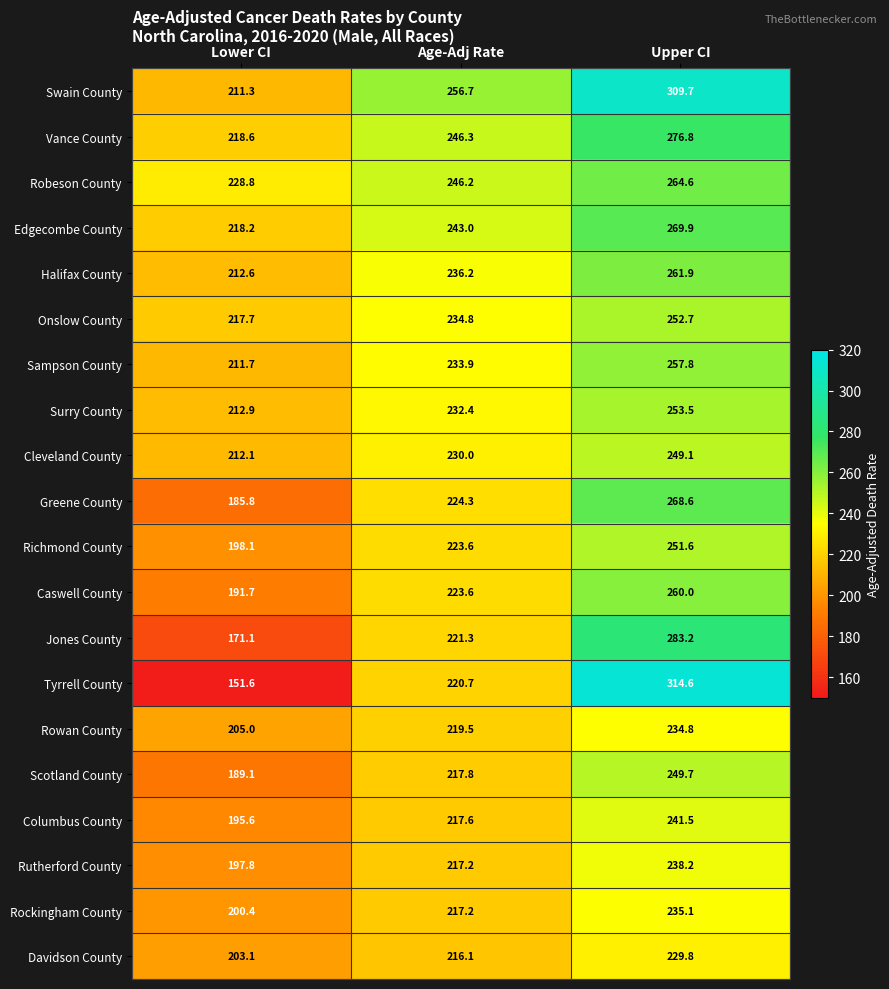

The Edgecombe County series shows 293.4 at Lower CI. True or false?

False